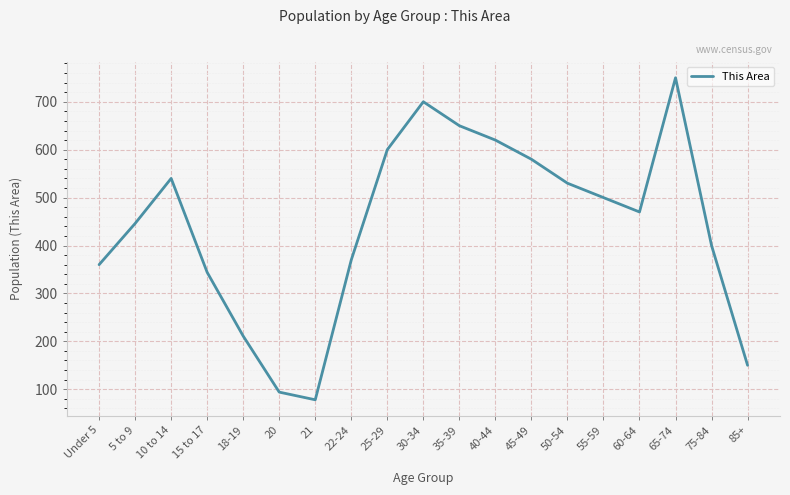

What is the difference between the maximum and minimum values?

672